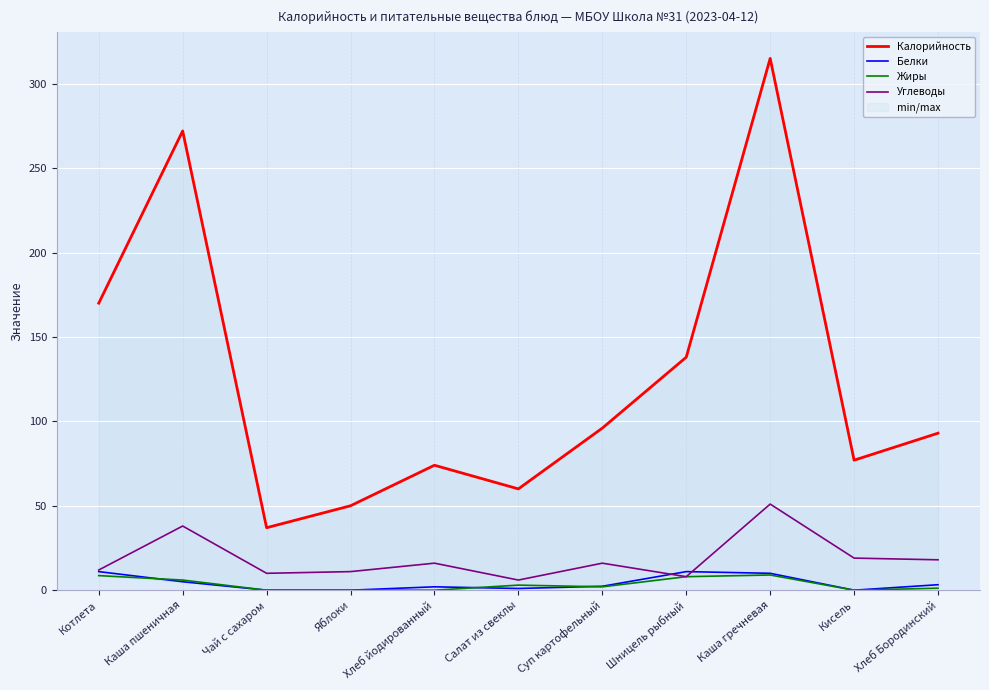

Reading left to right, list all the values displayed in this chart.

Калорийность: 170.0	272.0	37.0	50.0	74.0	60.0	96.0	138.0	315.0	77.0	93.0
Белки: 11.0	5.0	0.0	0.0	2.0	1.0	2.3	11.0	10.0	0.0	3.2
Жиры: 8.6	6.0	0.0	0.0	0.0	3.0	2.0	8.0	9.0	0.0	1.2
Углеводы: 11.9	38.0	10.0	11.0	16.0	6.0	16.0	8.0	51.0	19.0	18.0